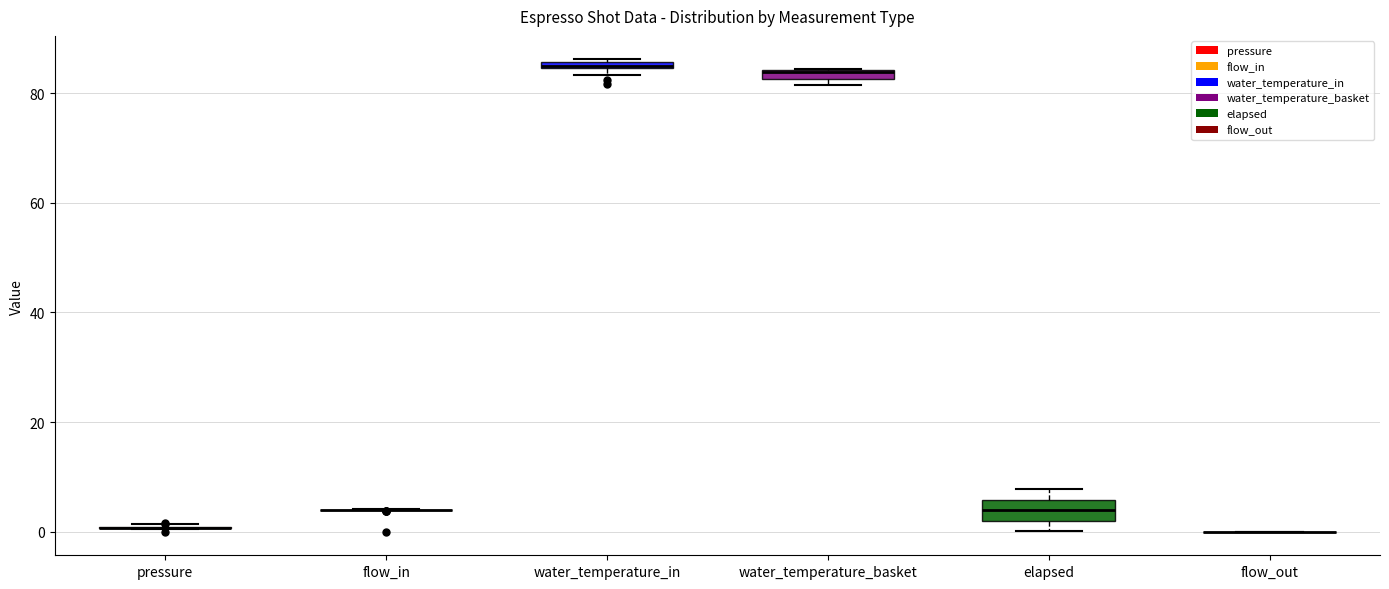

Which box is the tallest, from its lower edge to its upper edge?

elapsed